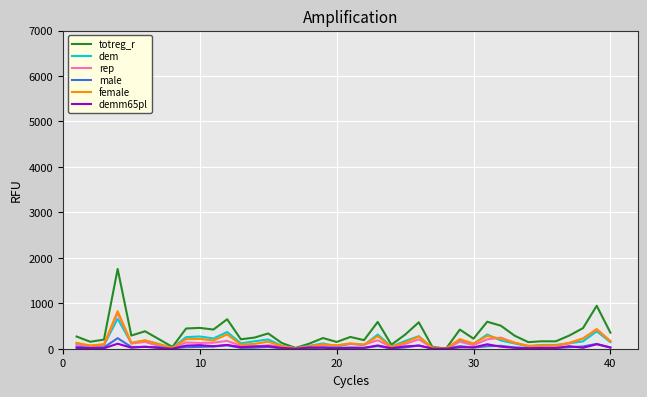

Which series has the widest spread of values?

totreg_r